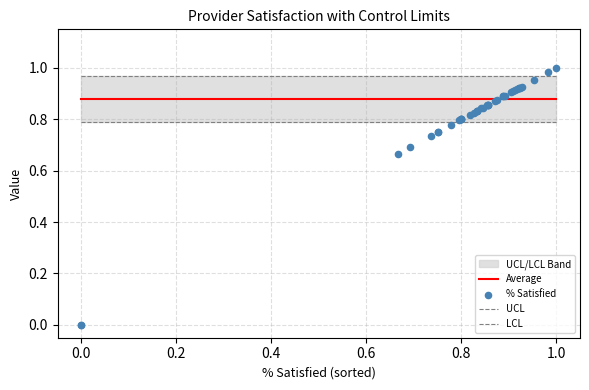

At how many categories does at least one series exceed 0?

40